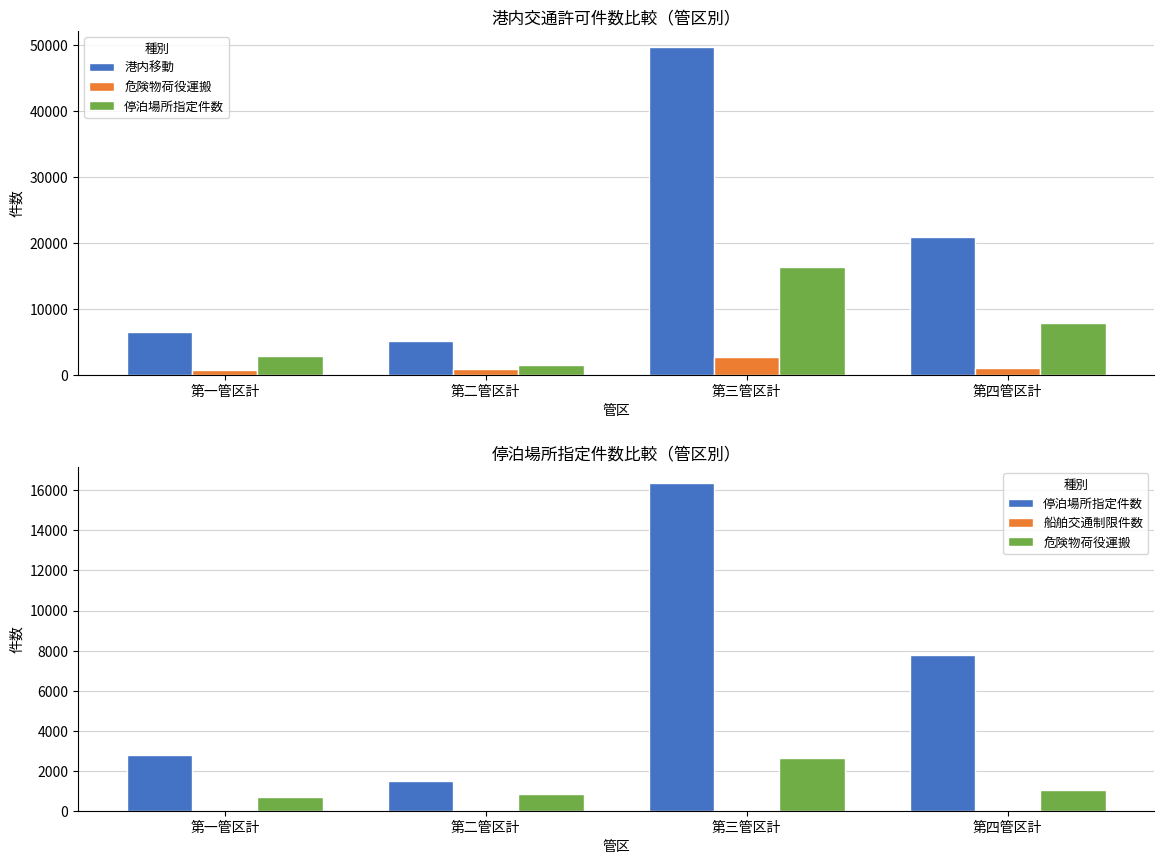

The 停泊場所指定件数 series shows 7786 at 第四管区計. True or false?

True